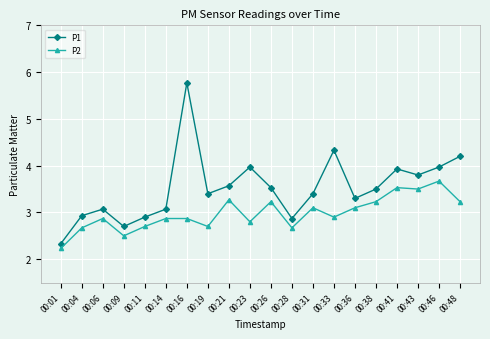

True or false: P2 and P1 intersect in this chart.

False